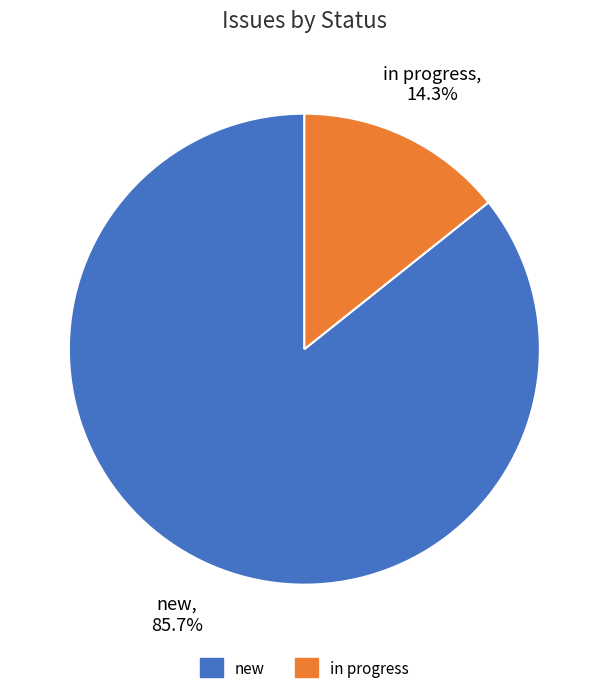

To the nearest percent, what portion does new represent?

86%